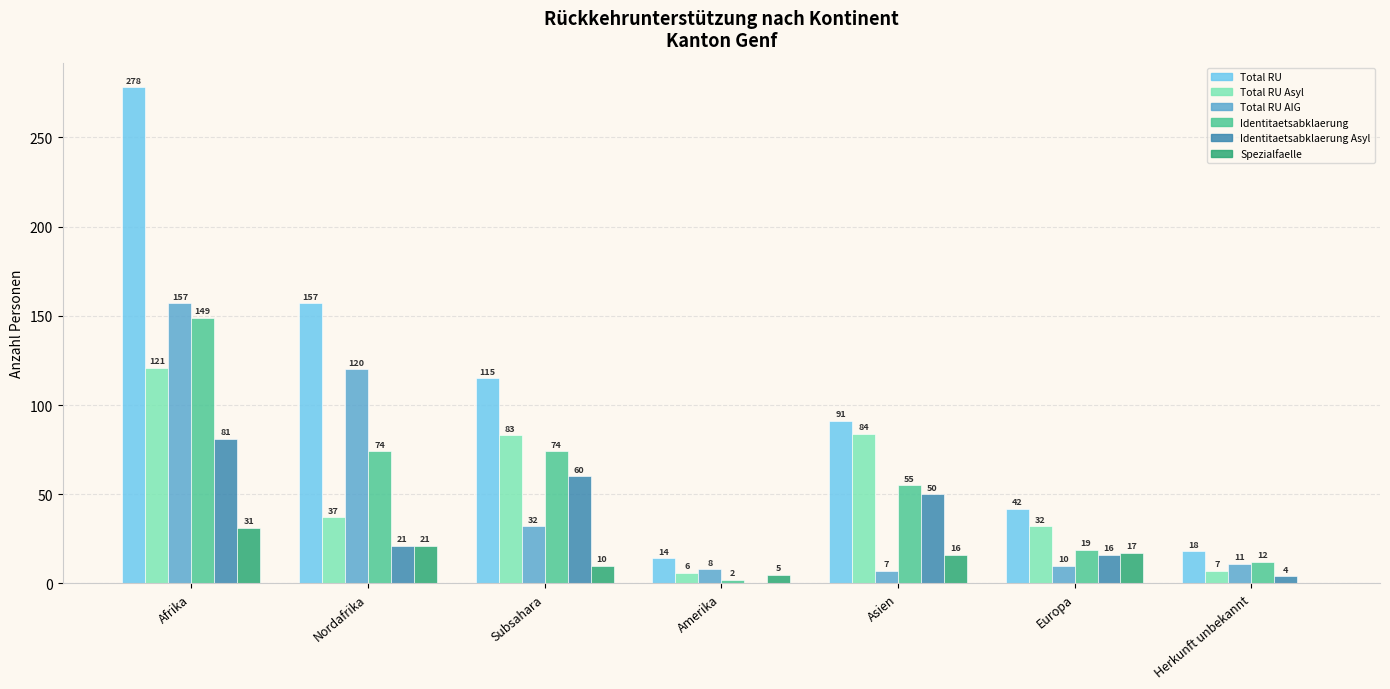

What is the sum of all Identitaetsabklaerung values?

385